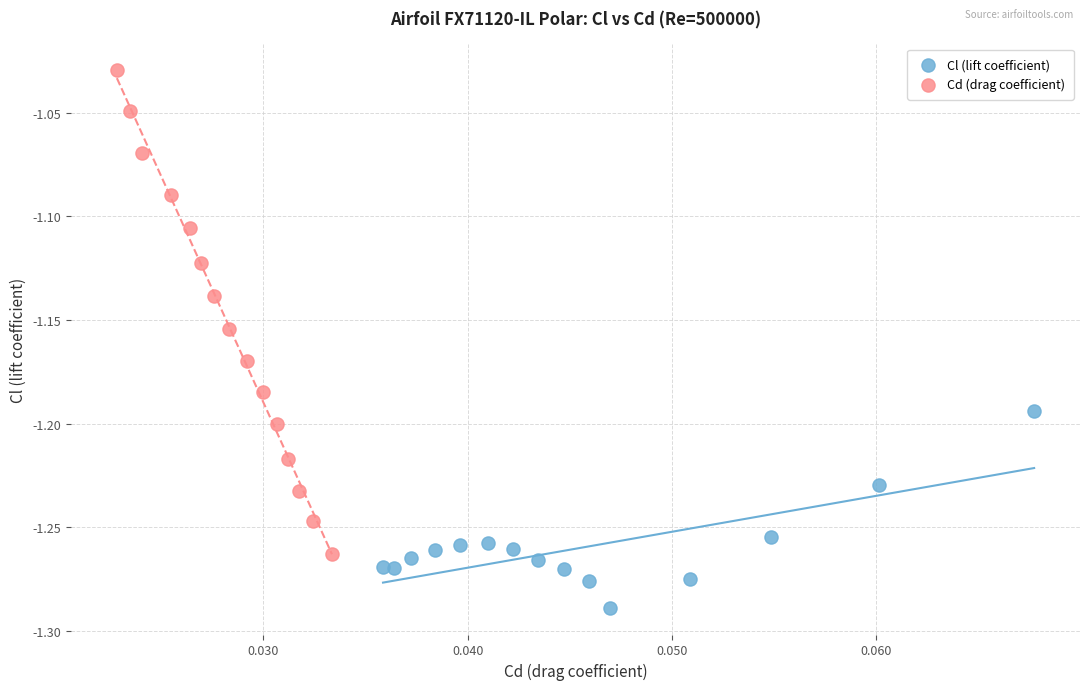

Which series contains the lowest Y value?

Cl (lift coefficient)